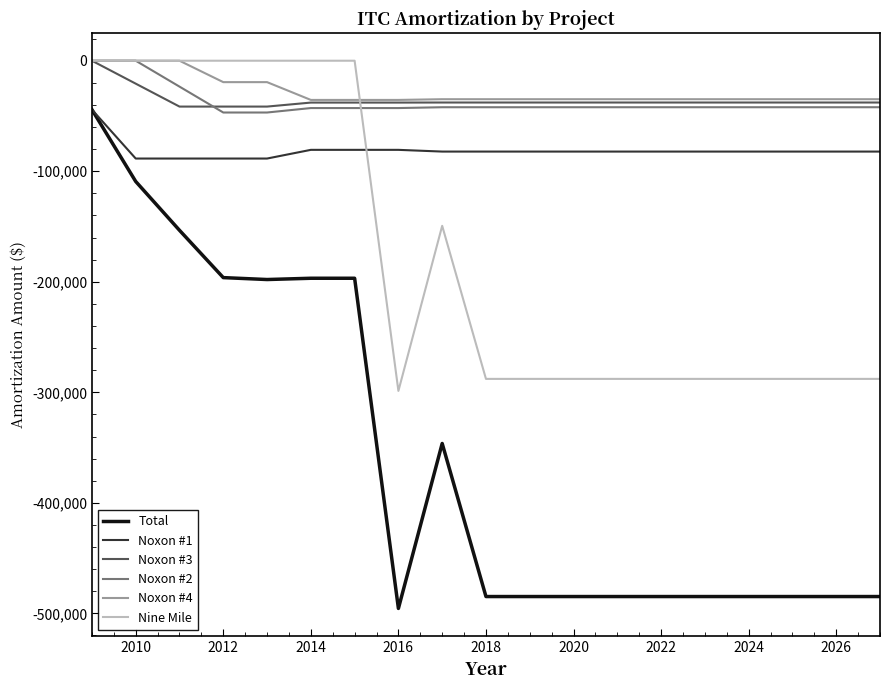

True or false: Noxon #3 and Noxon #1 intersect in this chart.

False